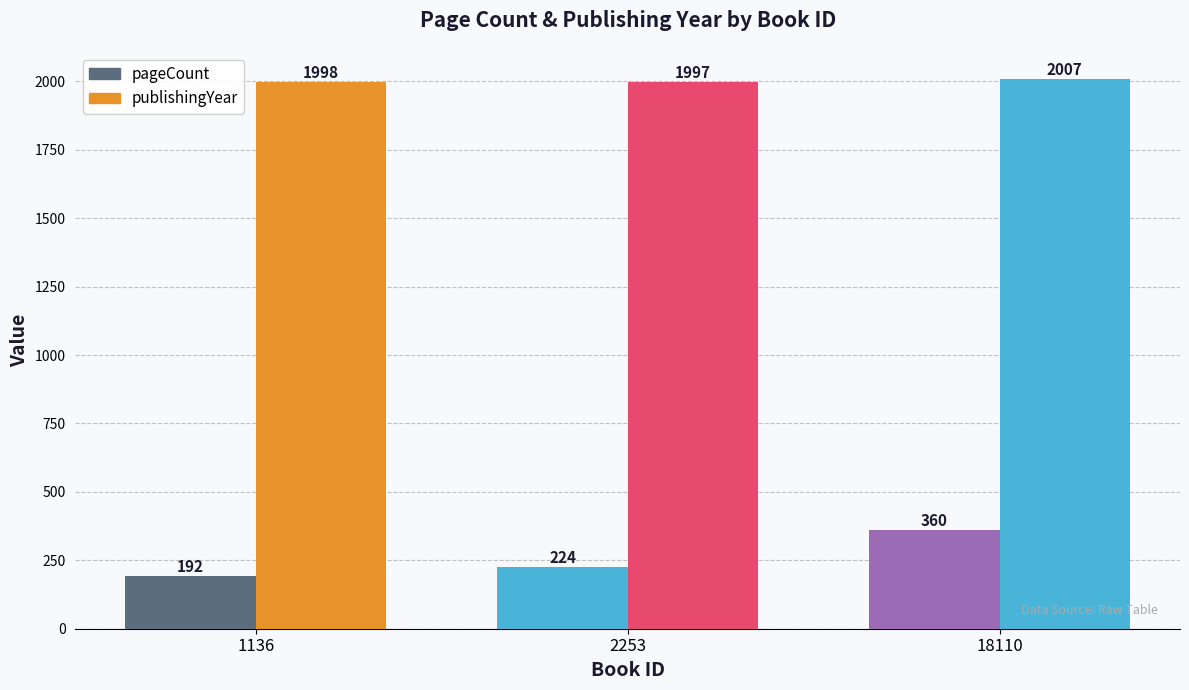

Rank the series at 1136 from lowest to highest value.

pageCount, publishingYear